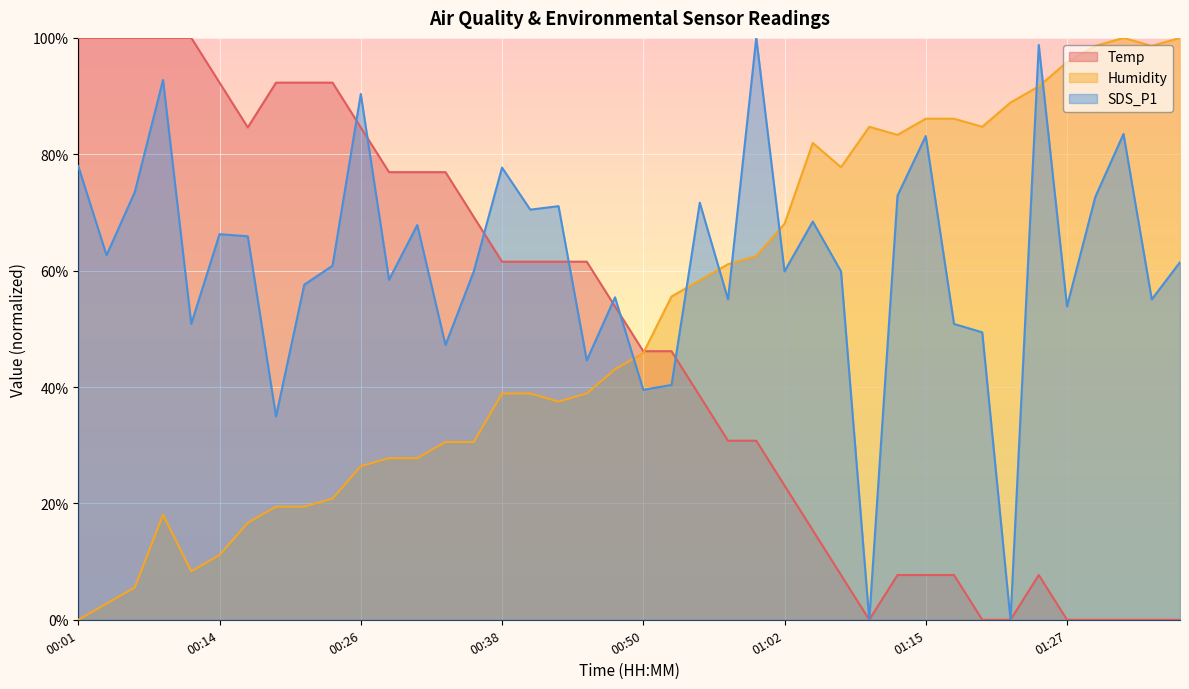

How many lines are shown in the chart?

3